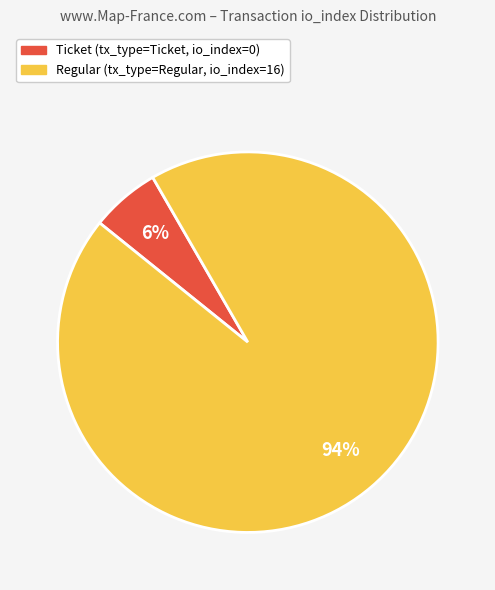

How many segments does this pie chart have?

2